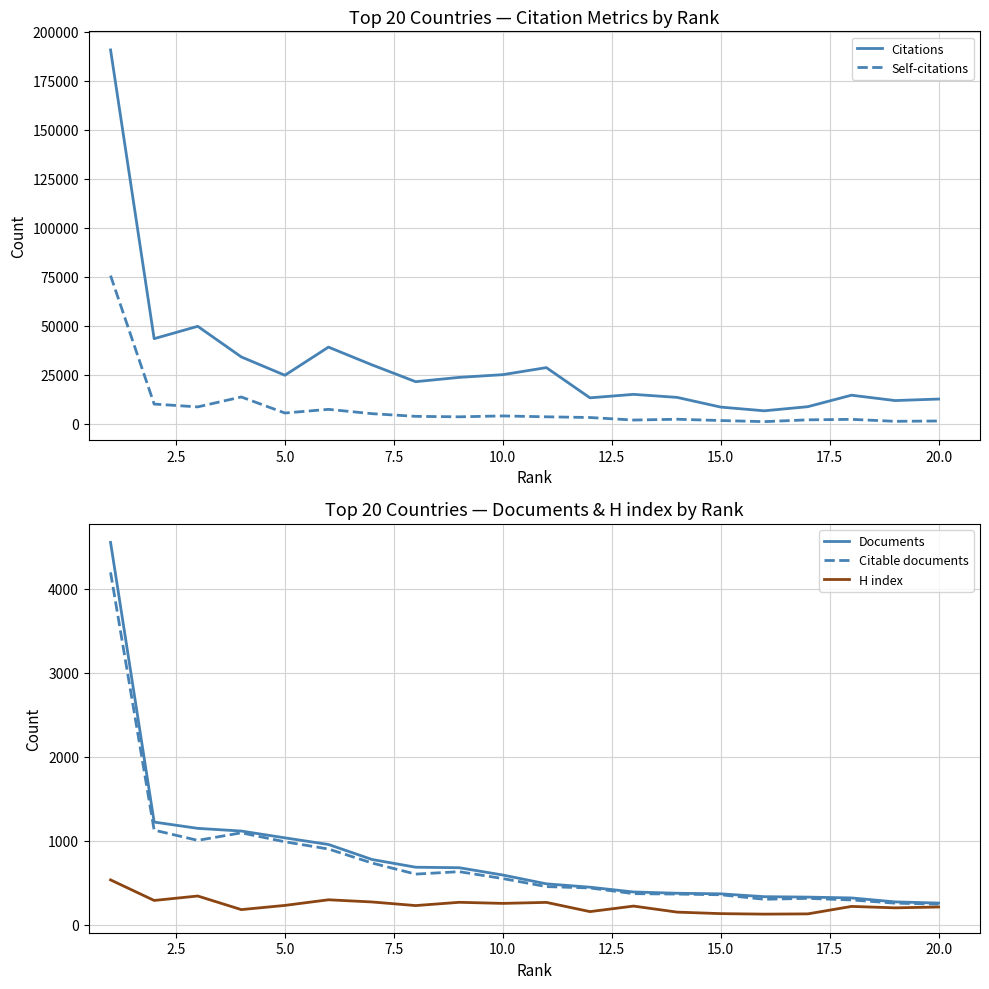

What is the highest value of the Citable documents series?

4196